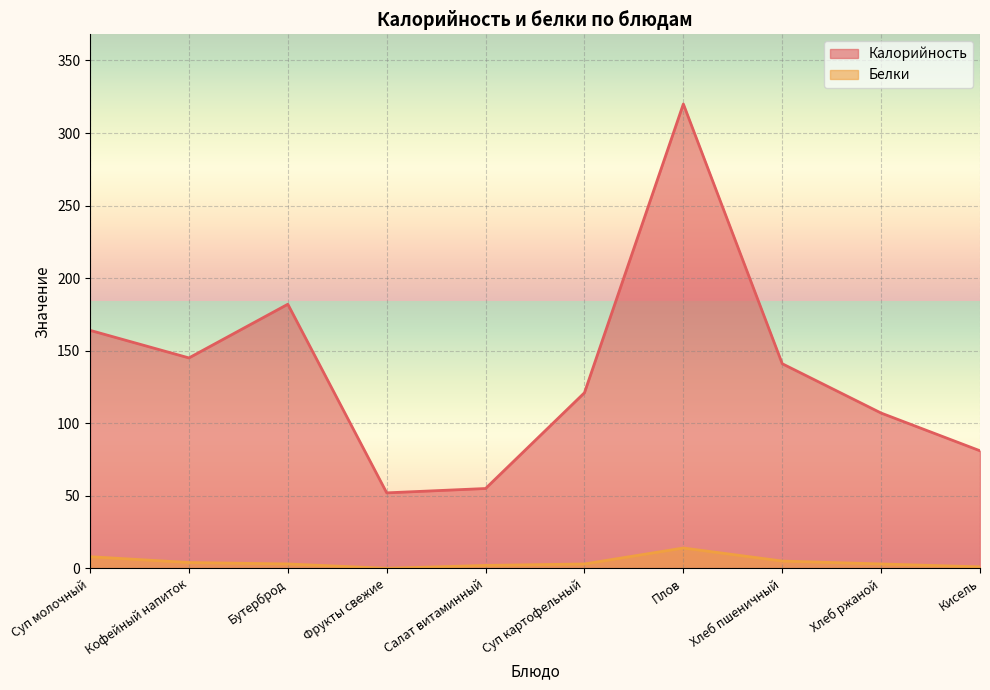

What is the difference between the Белки values at Салат витаминный and Суп молочный?

6